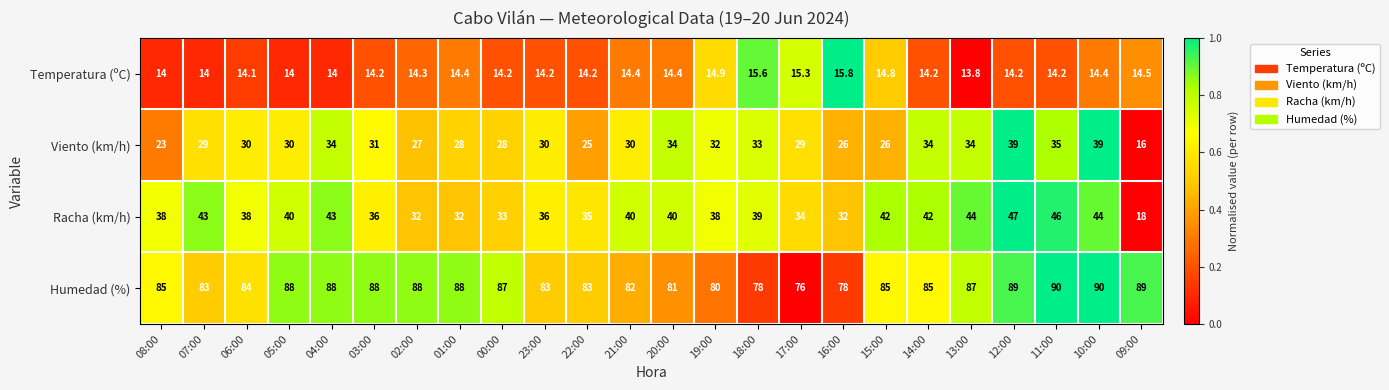

At 15:00, list the series in order from smallest to largest.

Temperatura (ºC), Viento (km/h), Racha (km/h), Humedad (%)